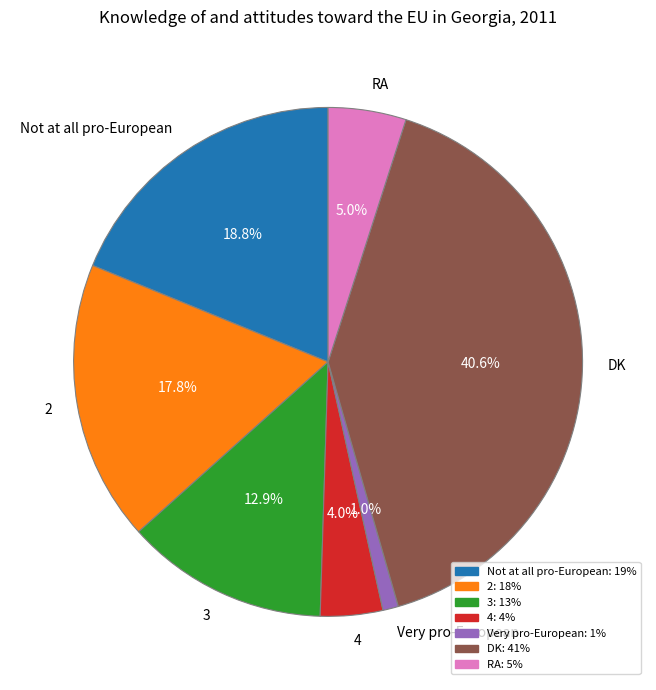

Which has a higher value, Very pro-European or RA?

RA